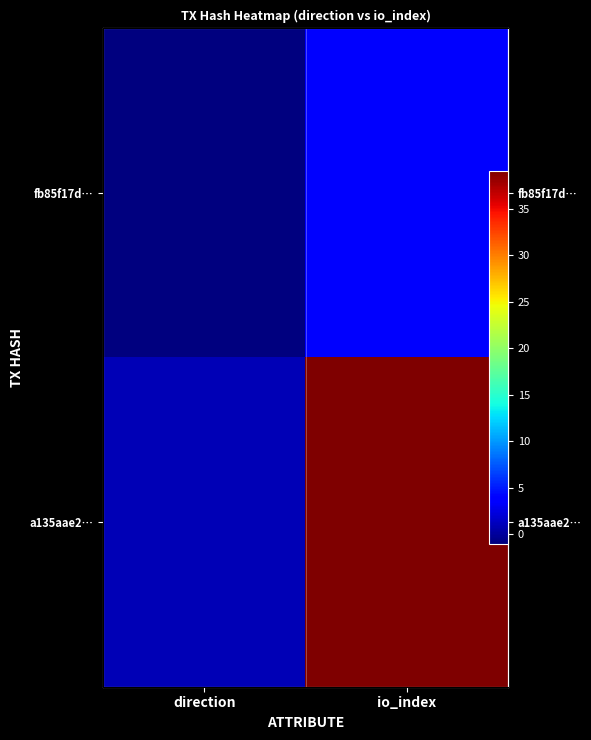

How many values in the a135aae2… series are below 39?

1